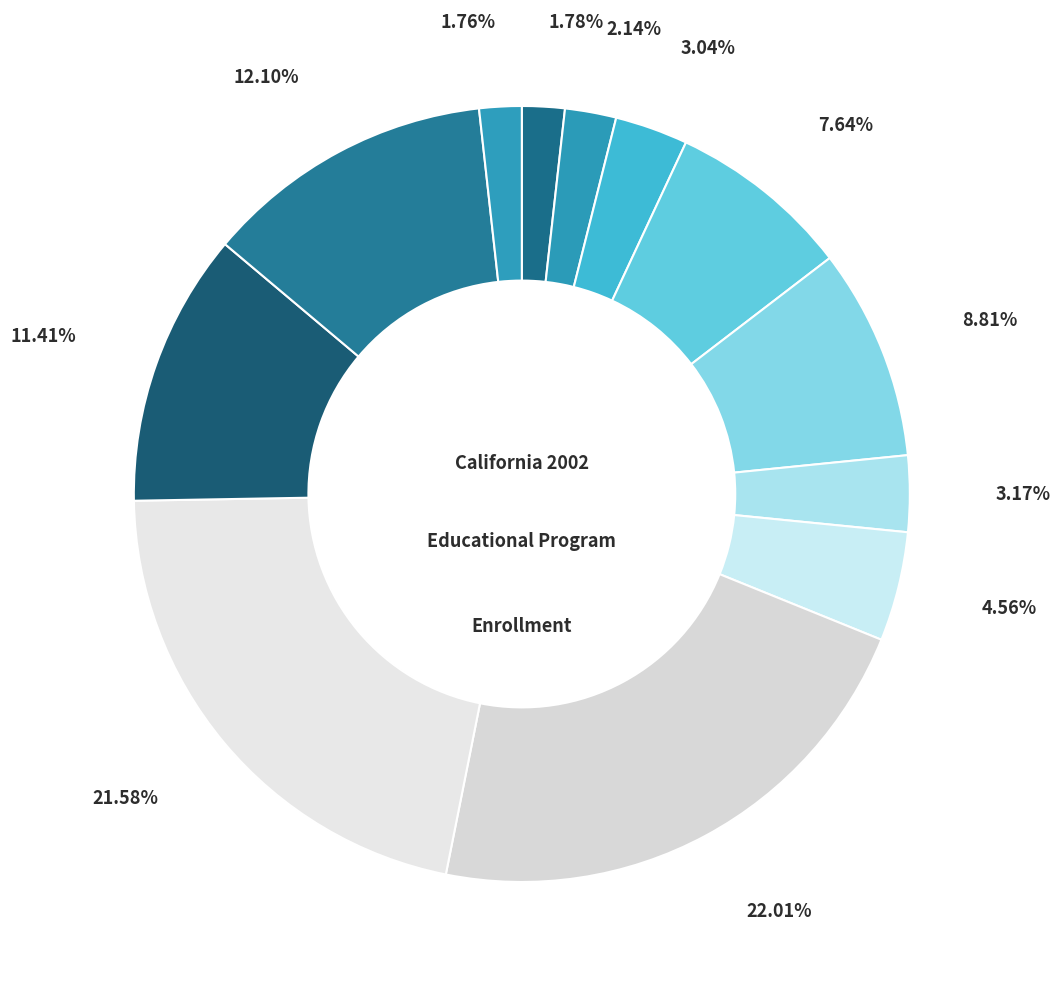

Count the number of slices in the pie.

12